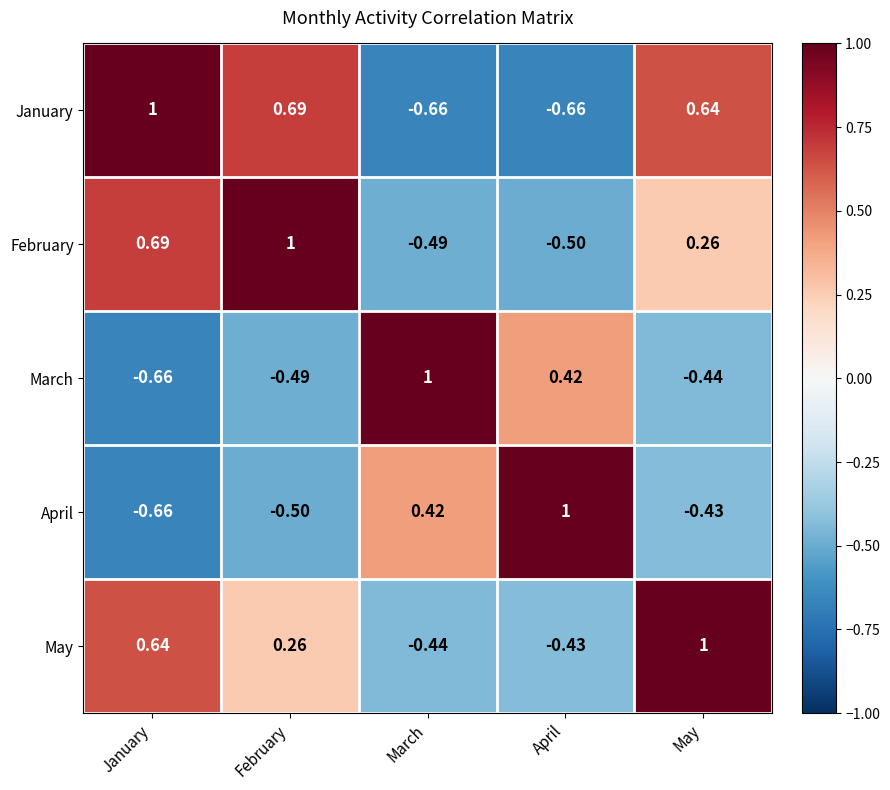

At which label does February reach its minimum?

April